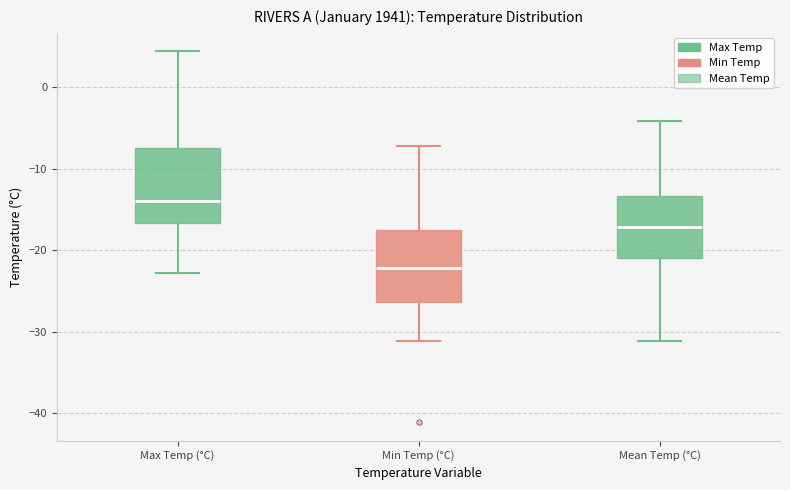

Where is the lower edge of the box for Mean Temp (°C) on the y-axis? The values are not printed on the chart, so give them approximately, as read against the axis.

-21